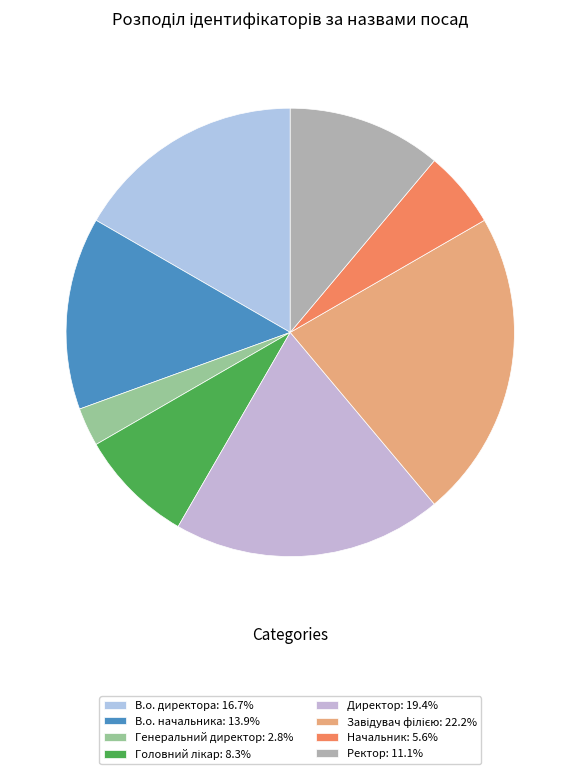

To the nearest percent, what percentage of the pie is Завідувач філією?

22%